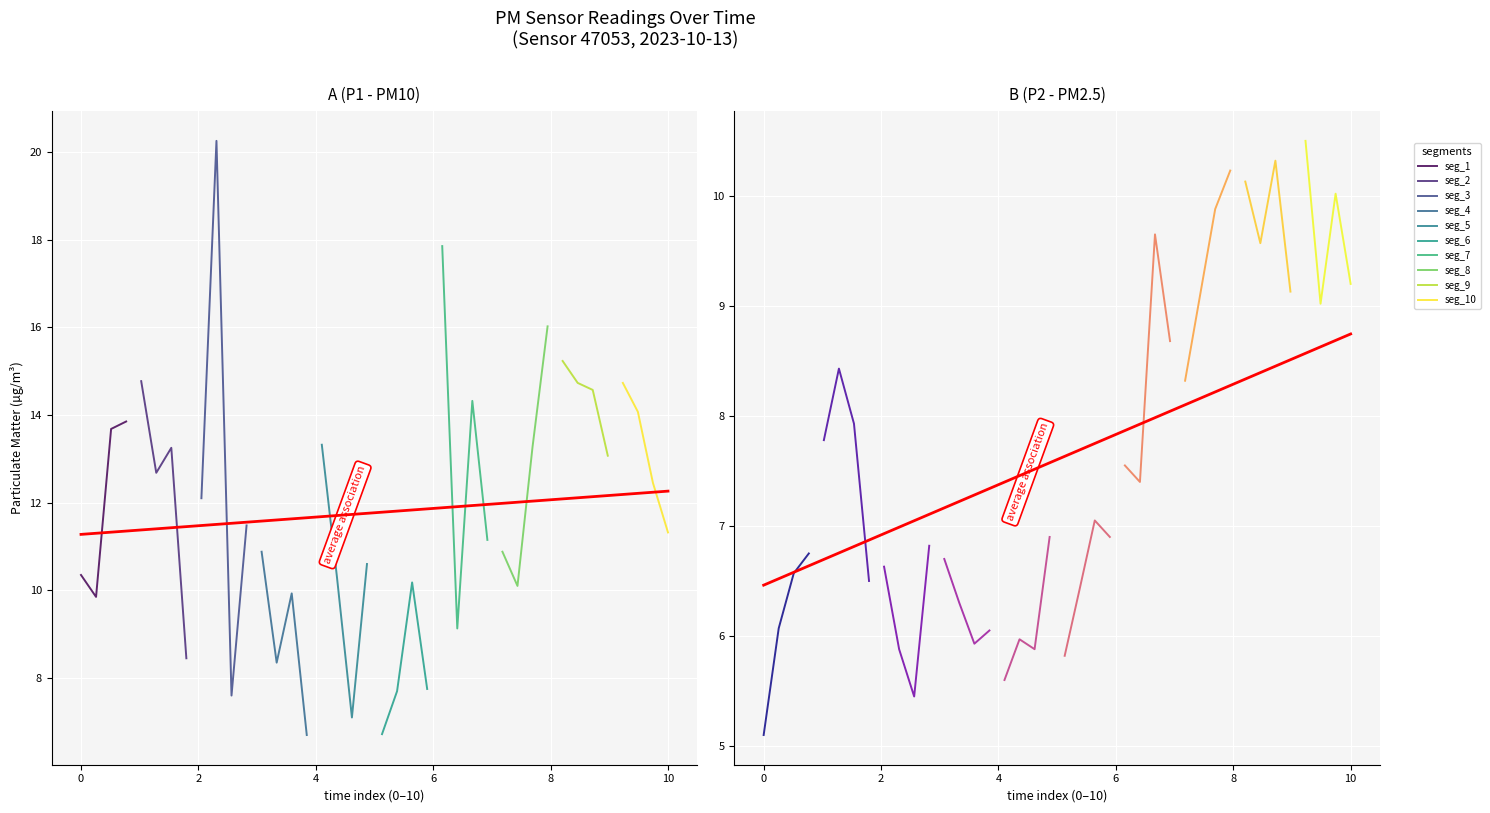

What is the spread (max minus min) of values at 15?

0.7